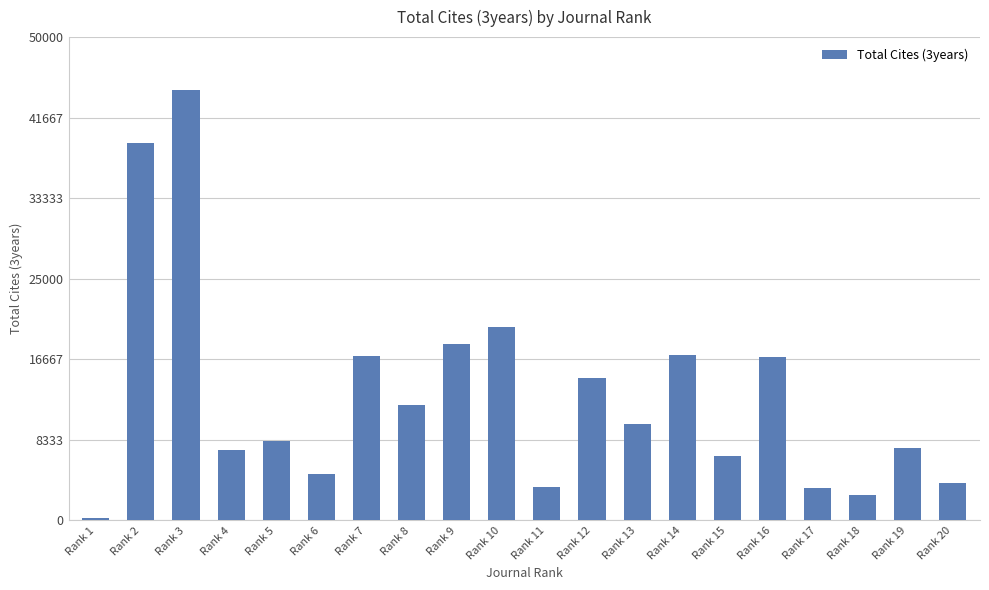

What is the value of the 17th bar from the left?

3394